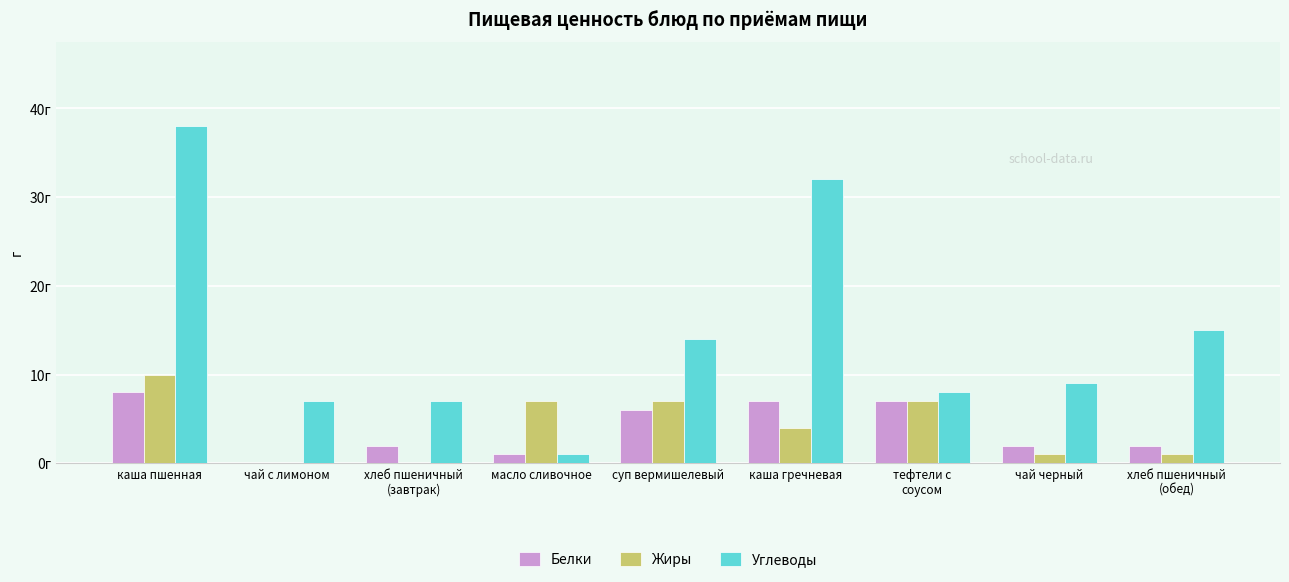

Which series has the largest total across all categories?

Углеводы